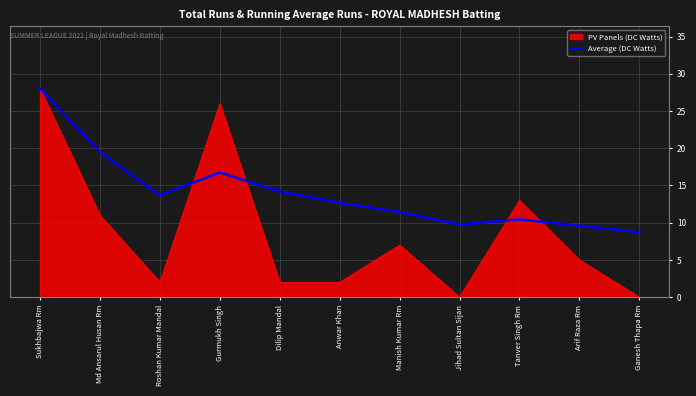

What is the maximum value shown in the chart?

28.0